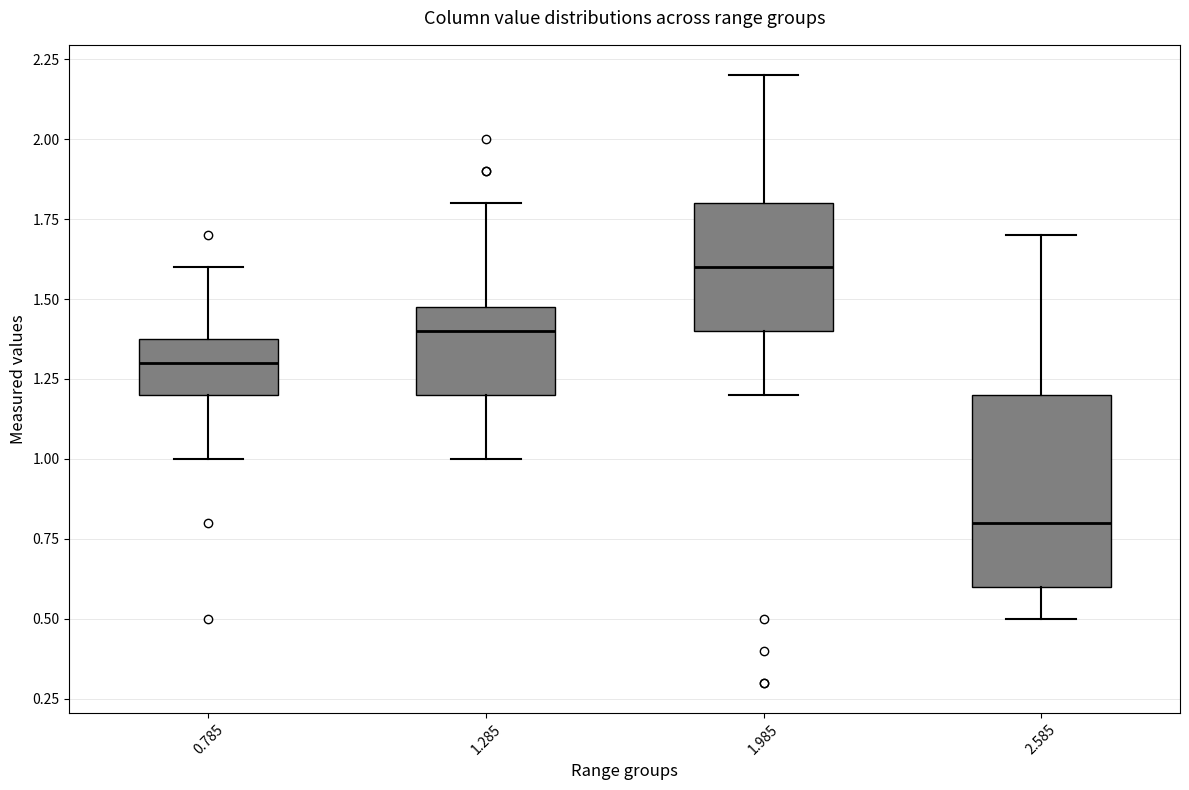

Where does the upper whisker of the box at x = 1.285 end on the y-axis? The values are not printed on the chart, so give them approximately, as read against the axis.

1.8